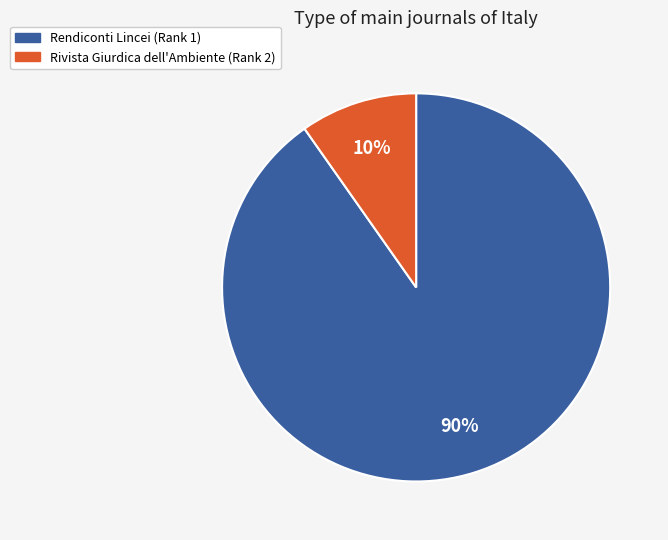

To the nearest percent, what is the average slice percentage?

50%